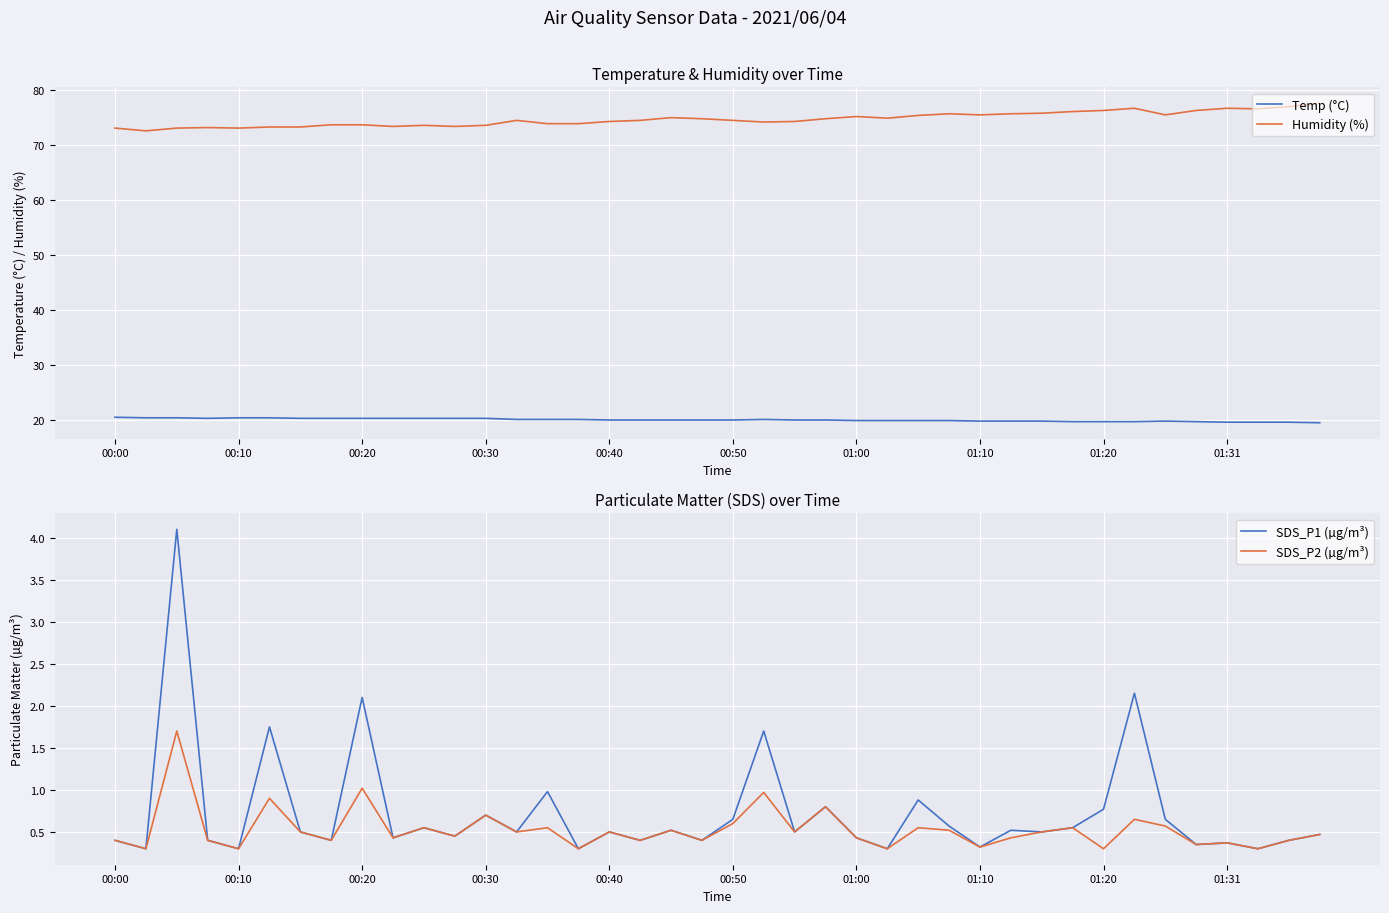

True or false: Temp (°C) and Humidity (%) cross at least once.

False